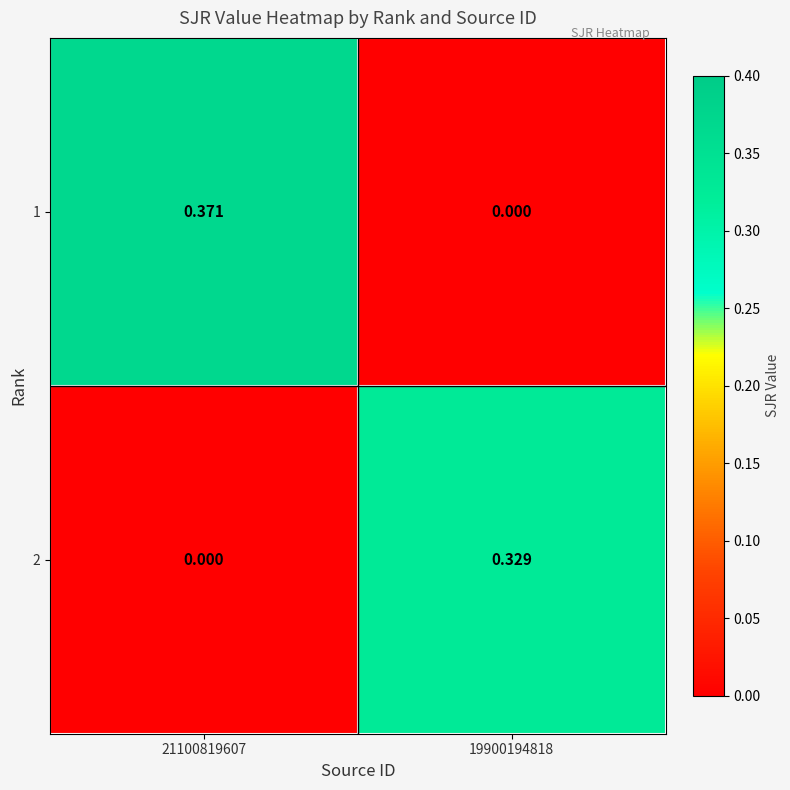

Which series has the largest range (max minus min)?

1